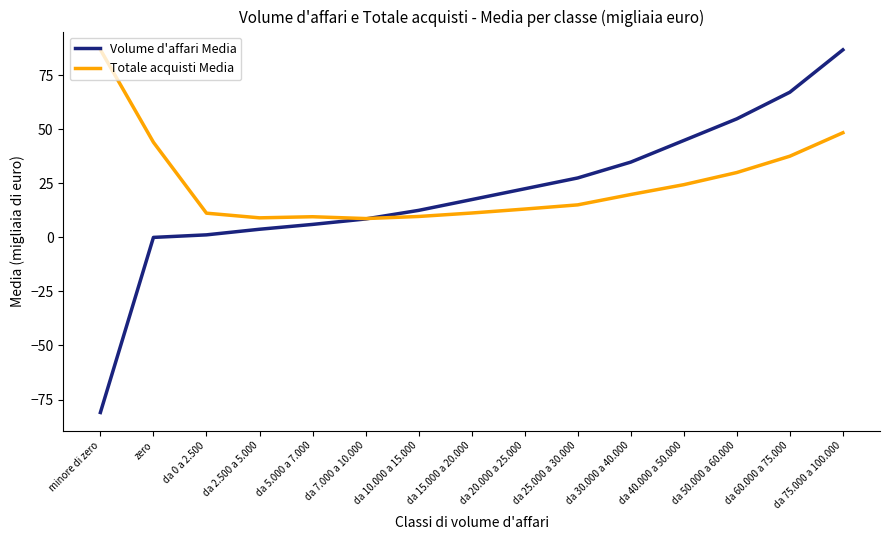

At which label does Totale acquisti Media reach its peak?

minore di zero